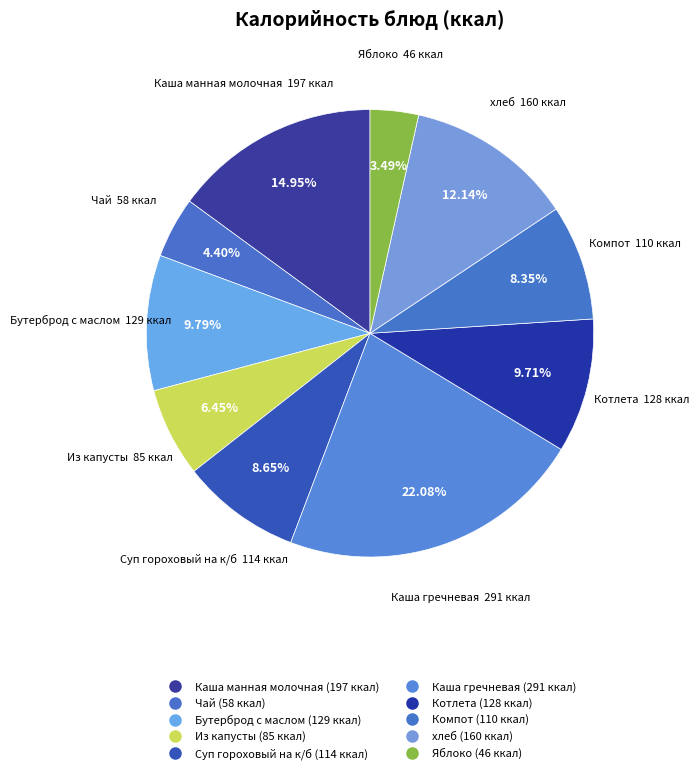

To the nearest percent, what portion does Каша манная молочная represent?

15%